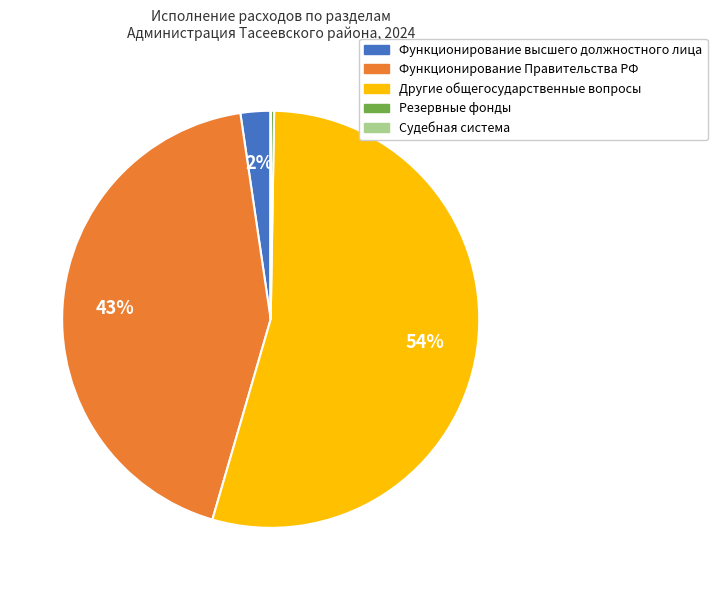

Between Функционирование высшего должностного лица and Другие общегосударственные вопросы, which is larger?

Другие общегосударственные вопросы